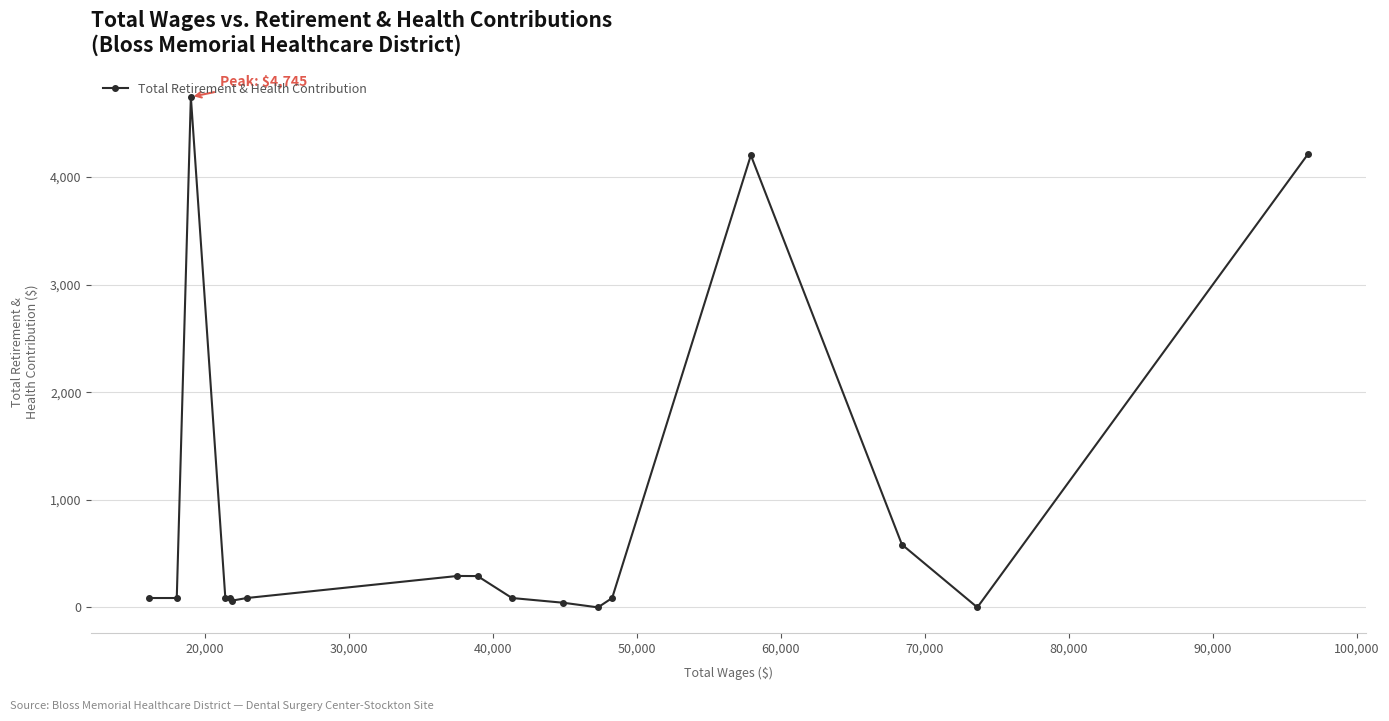

True or false: the data has more than 2 interior local peaks.

True